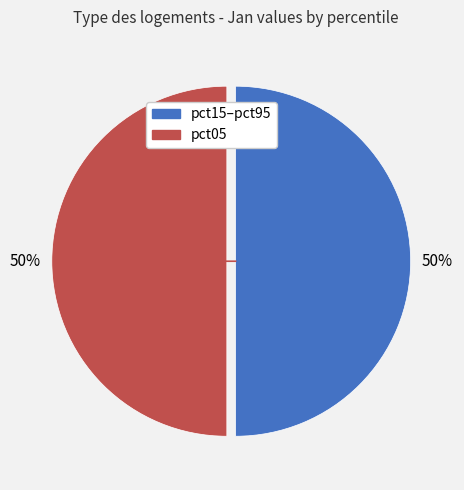

To the nearest percent, what is the average slice percentage?

50%